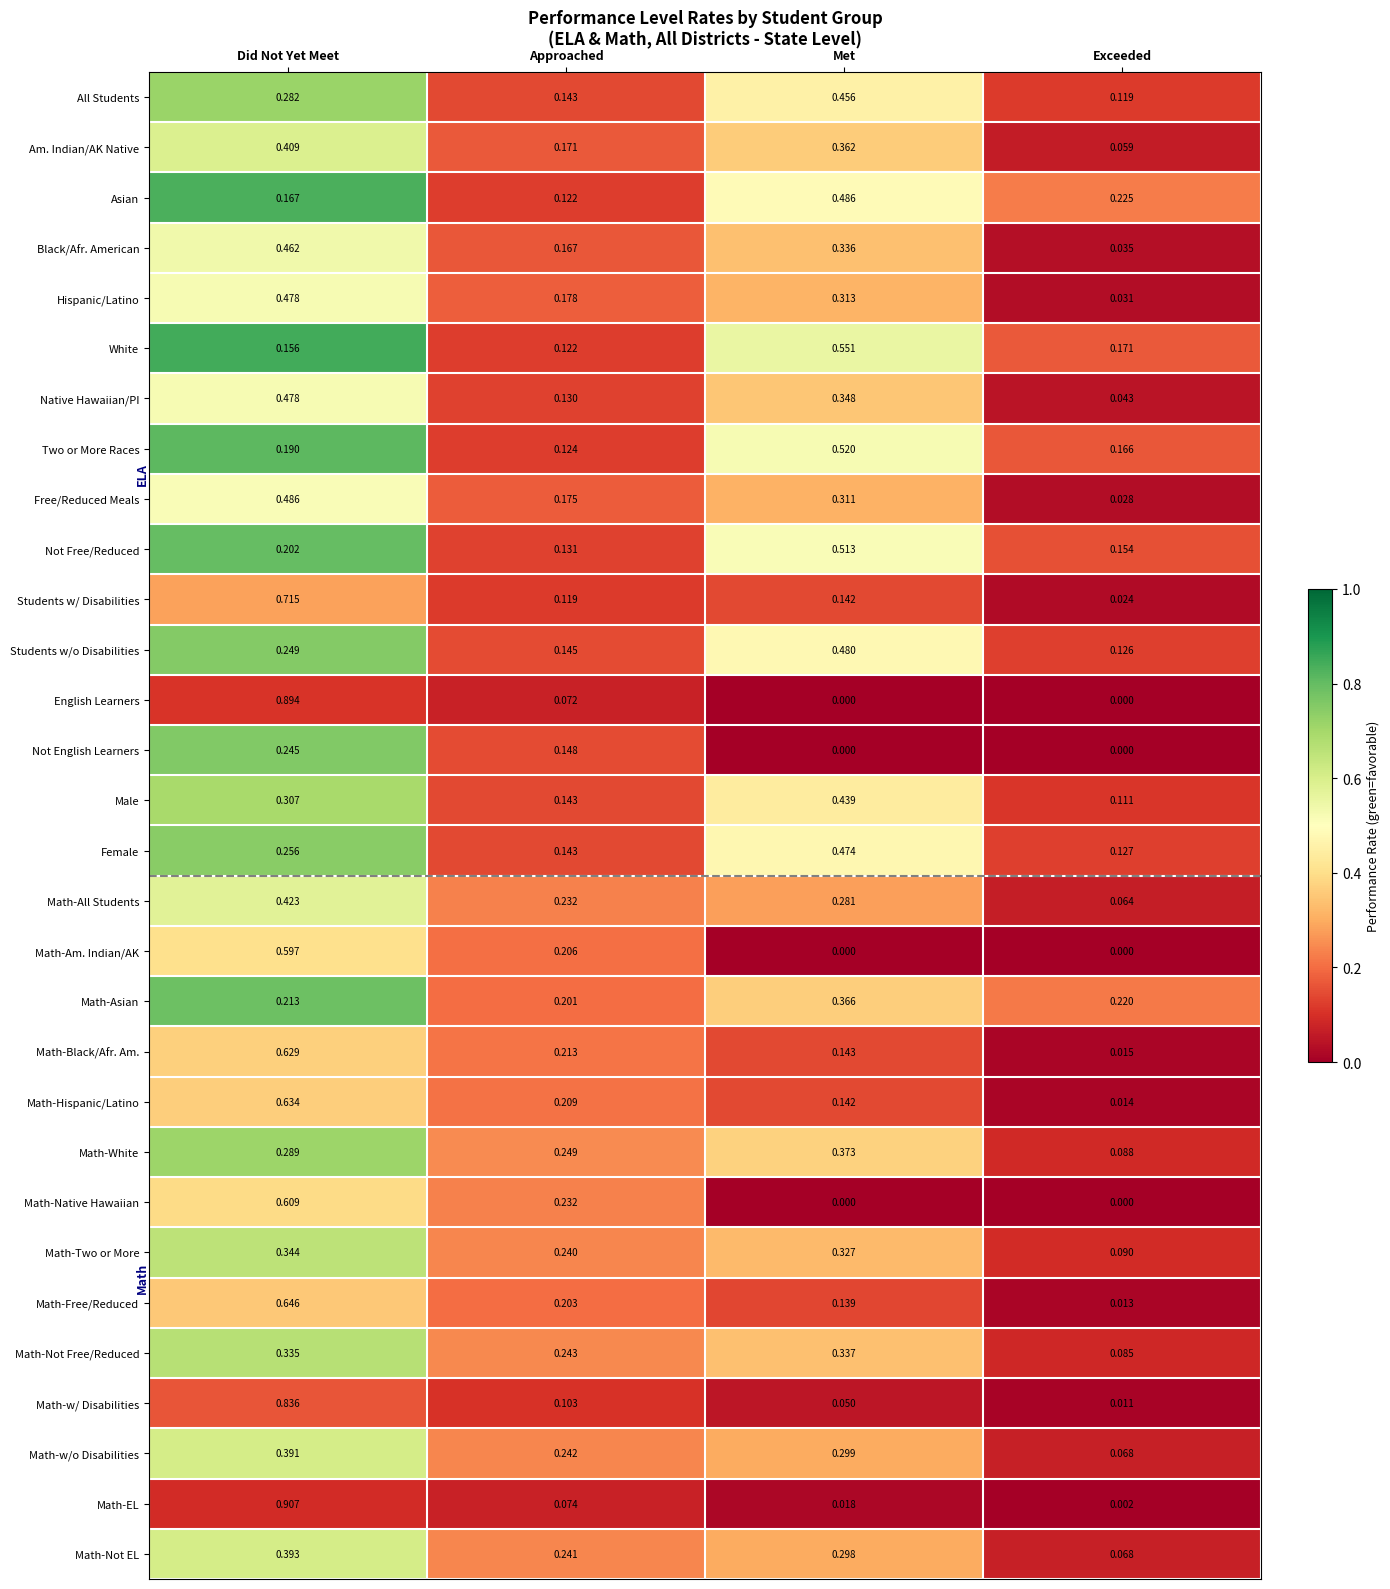

Which series has the widest spread of values?

Math-EL